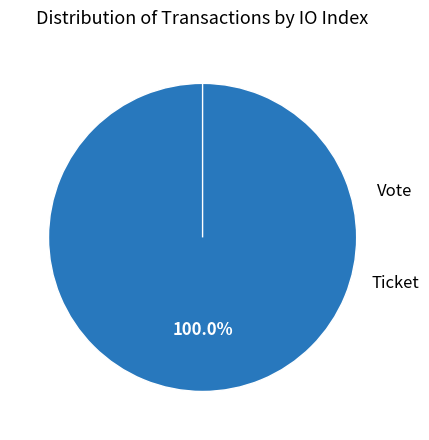

Rank the categories by value from lowest to highest.

Ticket, Vote